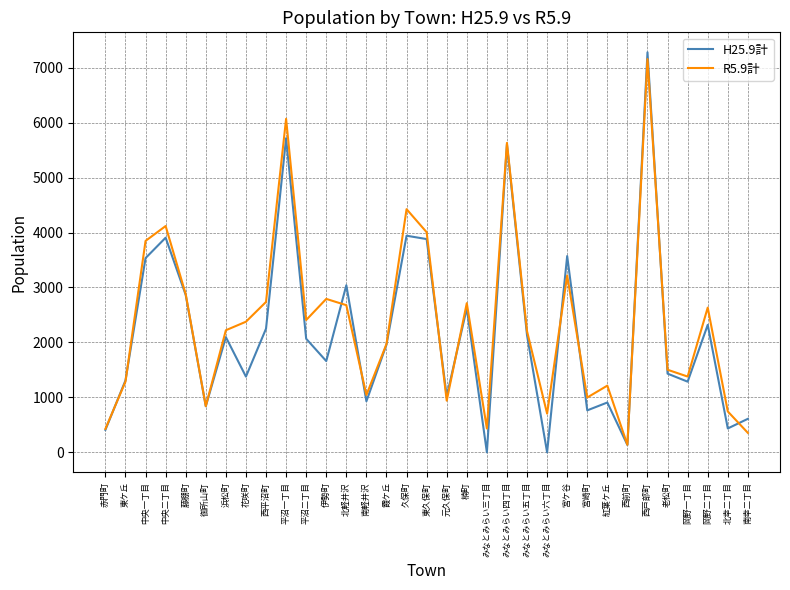

Rank the series by their maximum value, from lowest to highest.

R5.9計, H25.9計